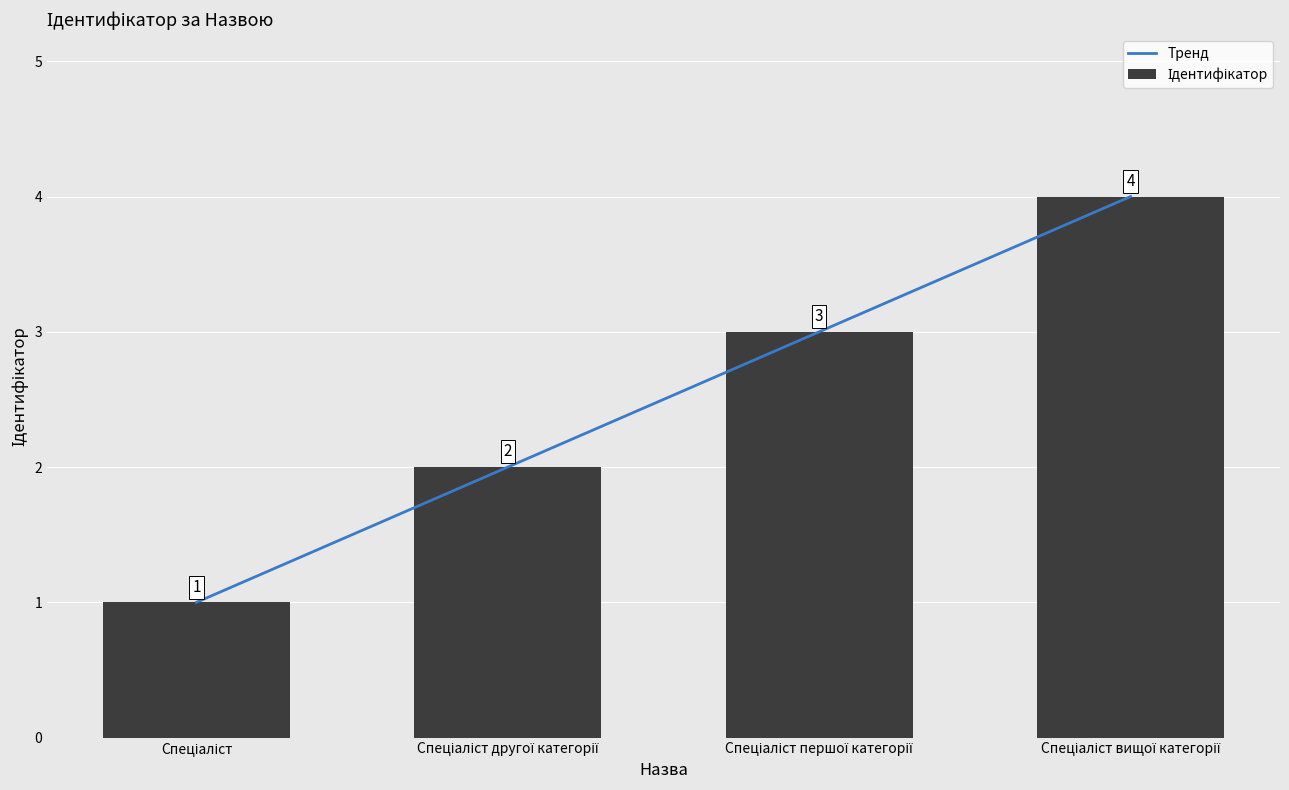

Approximately how many times larger is the value at Спеціаліст compared to Спеціаліст другої категорії?

0.5